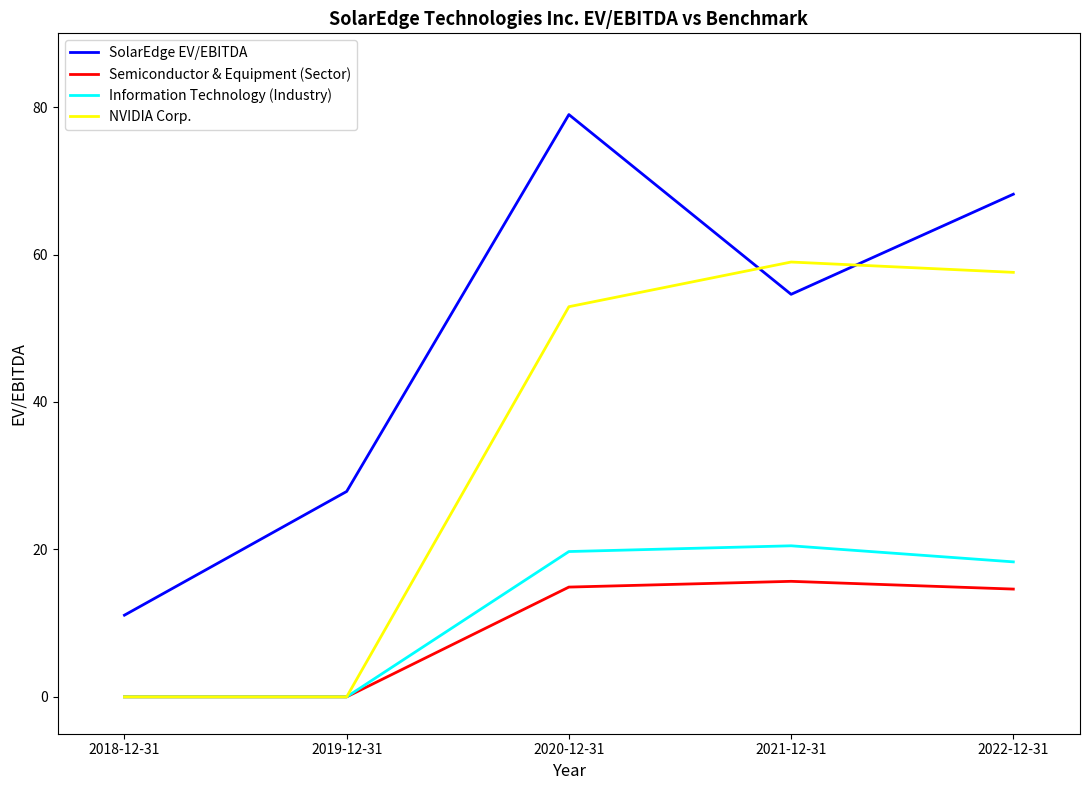

What are all the series names shown in the legend?

SolarEdge EV/EBITDA, Semiconductor & Equipment (Sector), Information Technology (Industry), NVIDIA Corp.